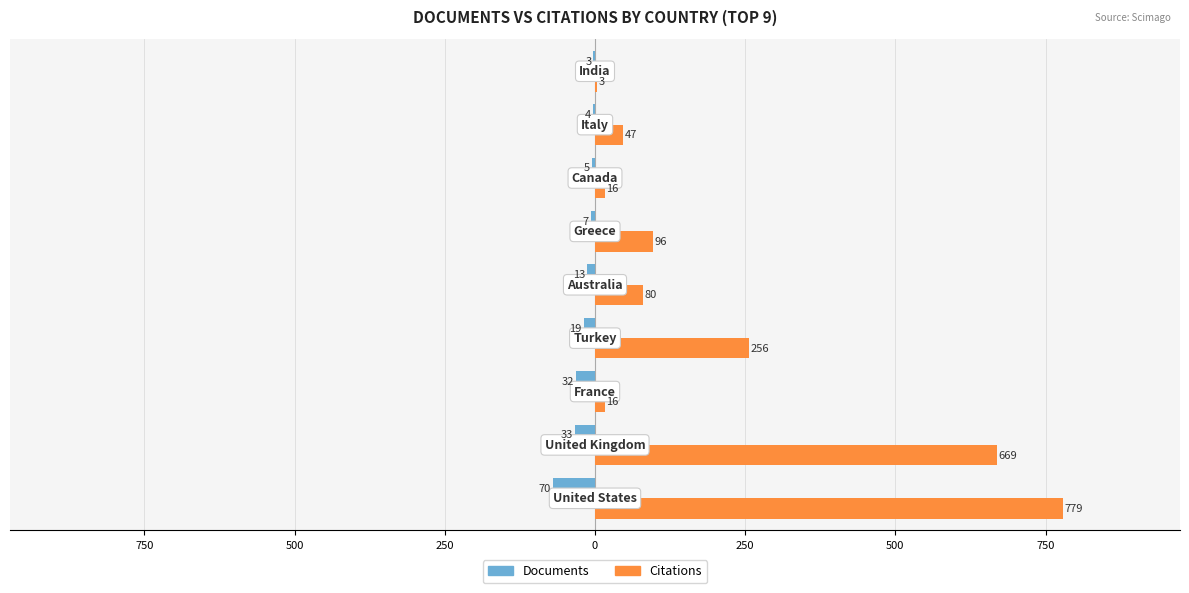

What is the average value of the Documents series?

-21